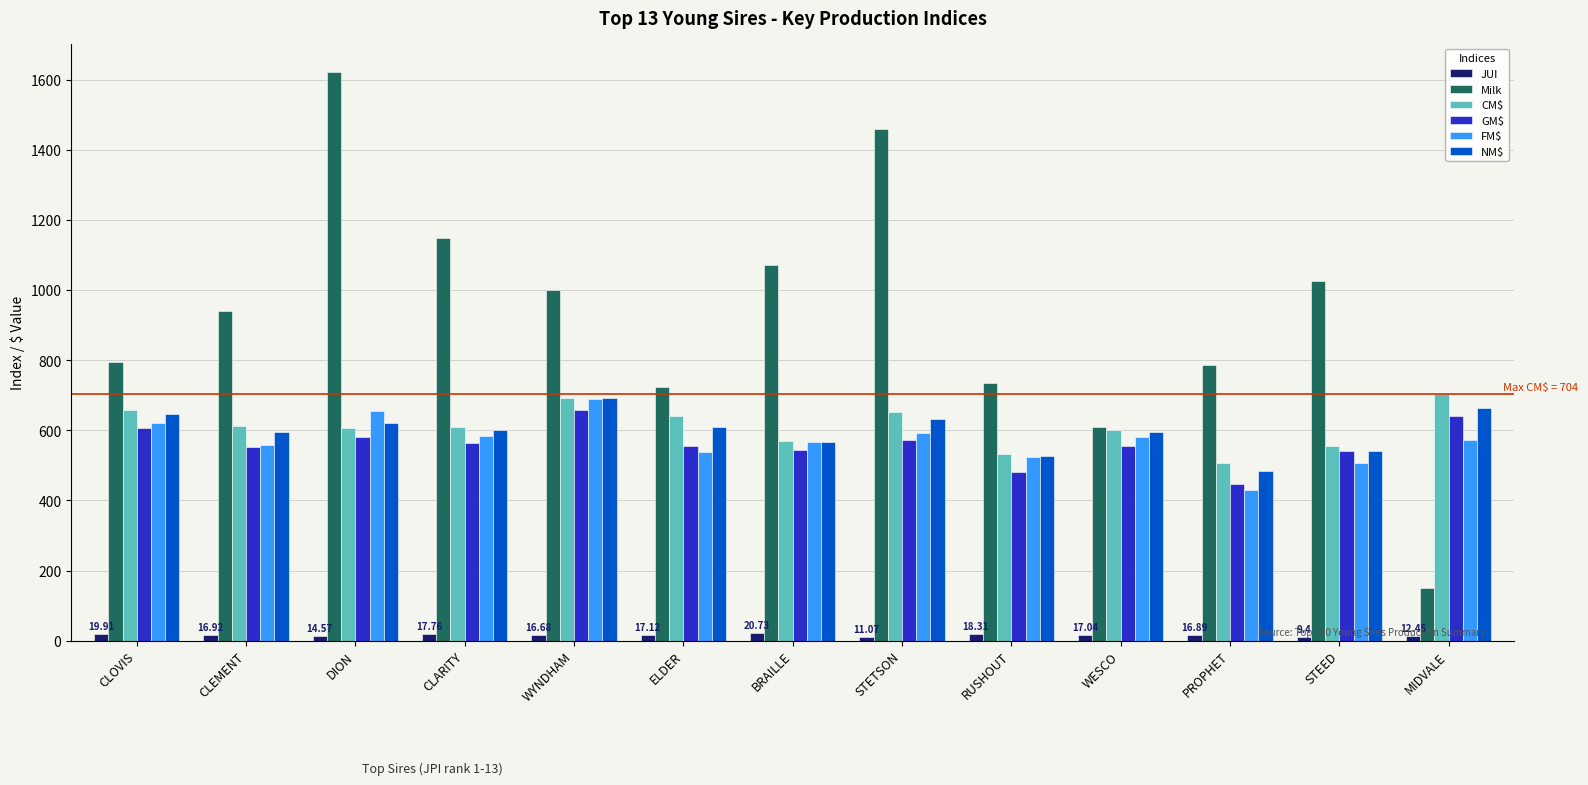

How many groups of bars are there?

13